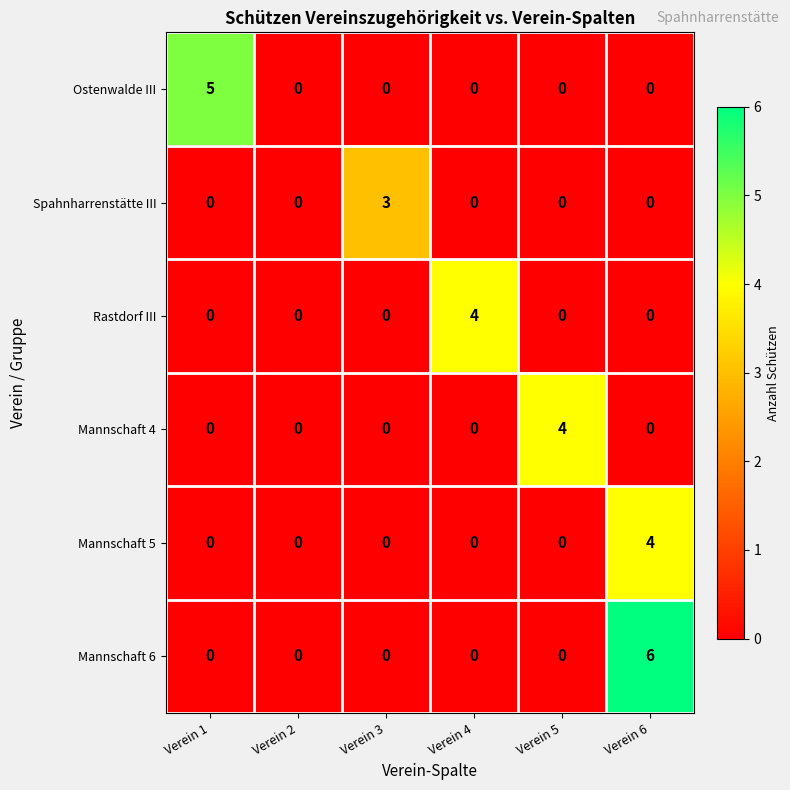

At which category is the sum across all series the highest?

Verein 6